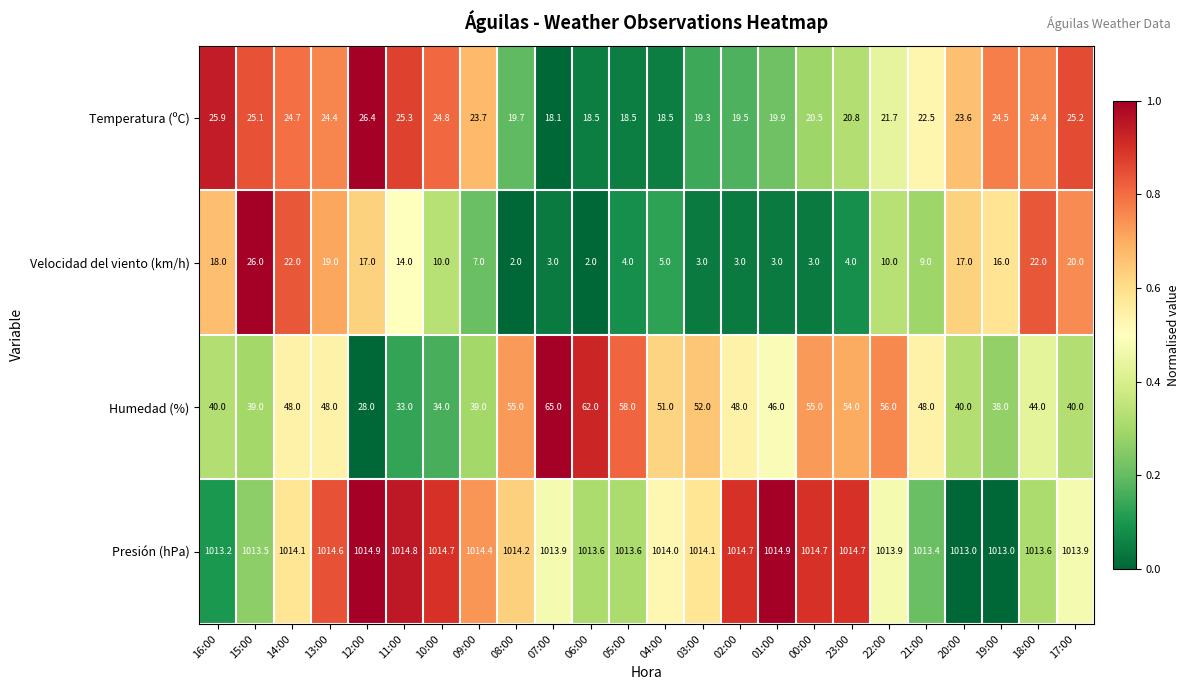

Which series changed the most between 00:00 and 22:00?

Velocidad del viento (km/h)